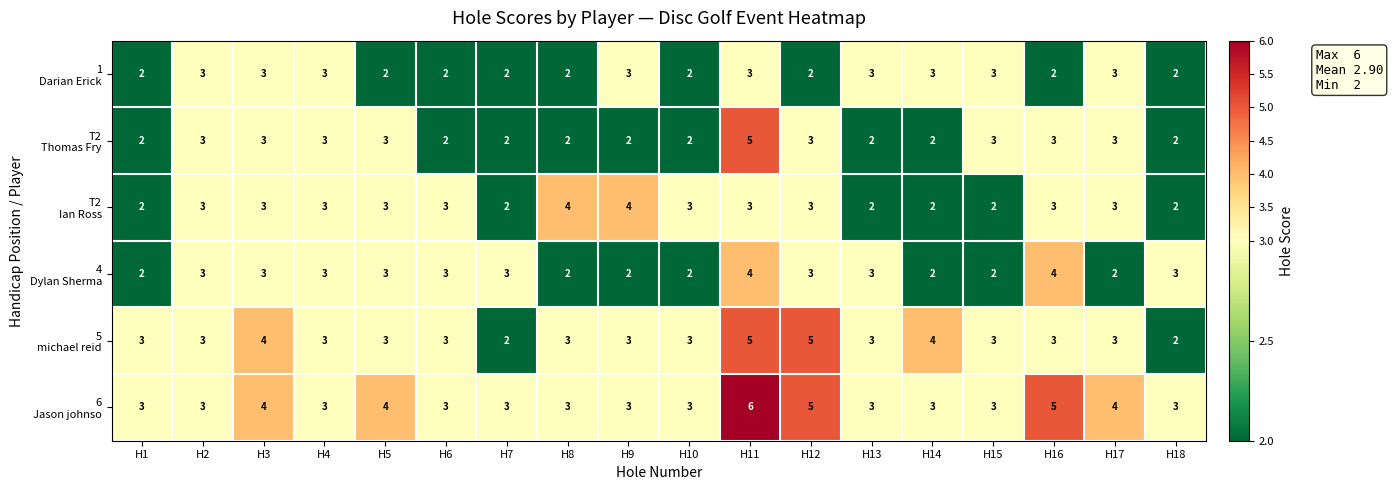

Which category has the highest value across all series?

H11